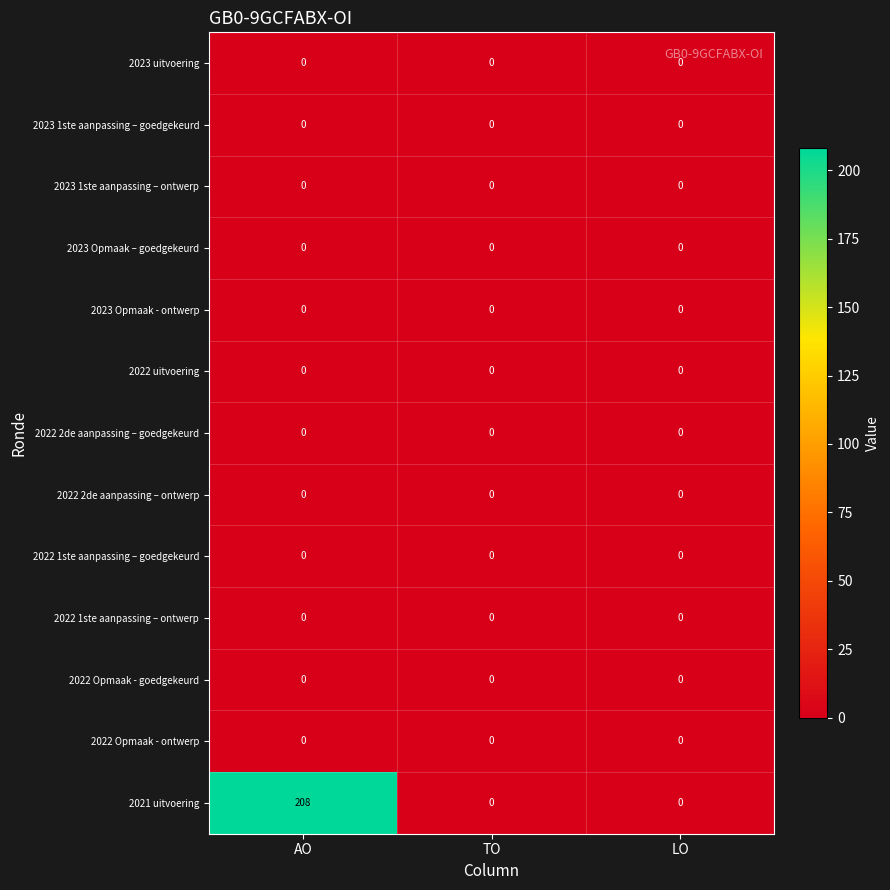

What is the greatest value displayed?

208